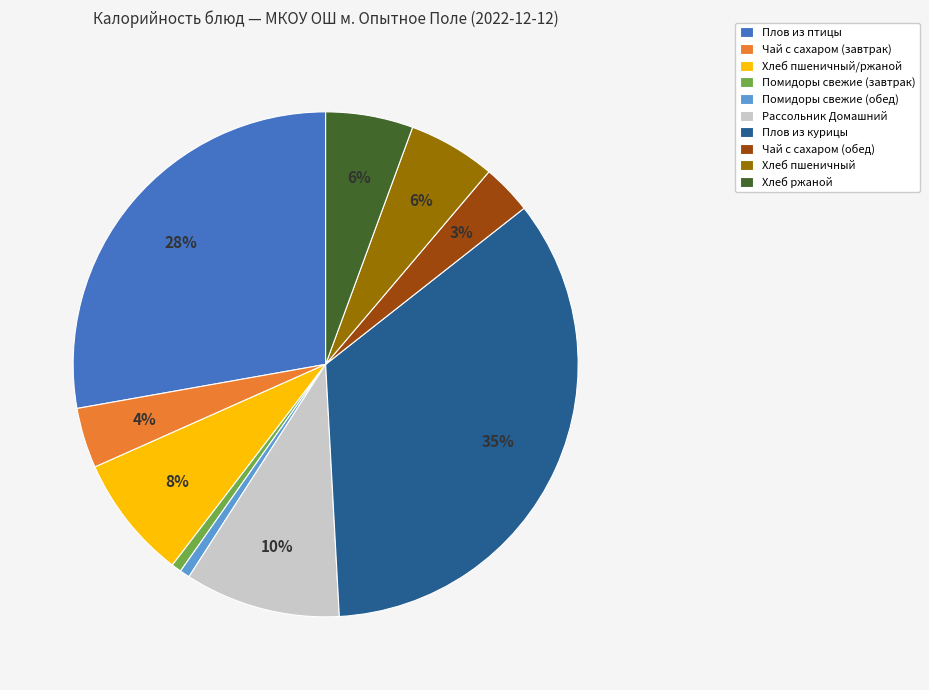

Does any single category account for the majority?

No